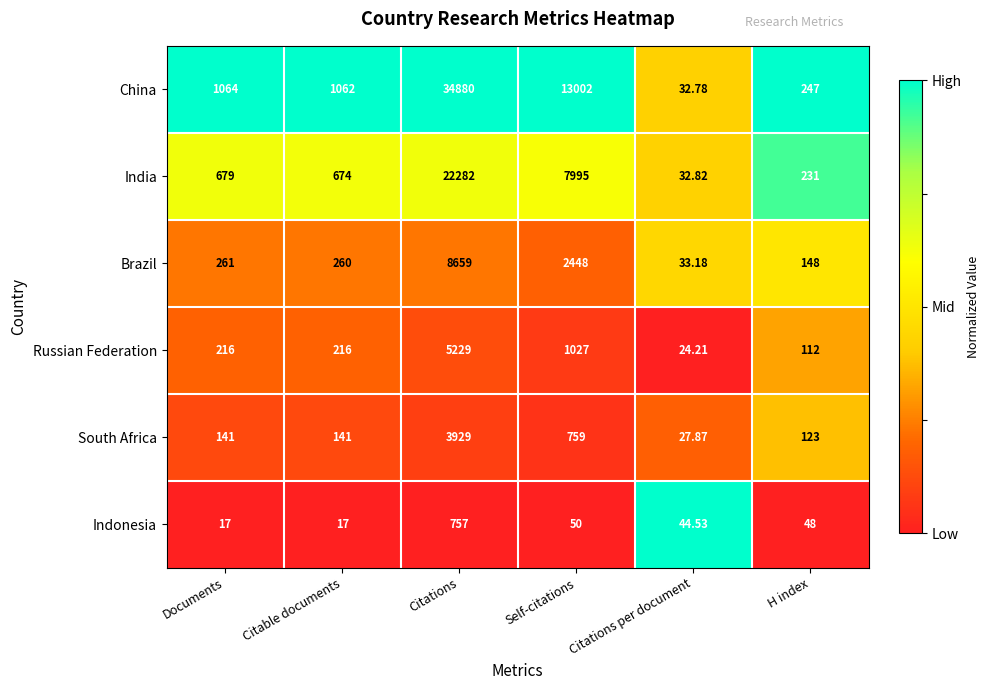

Which category has the highest value in the Russian Federation series?

Citations